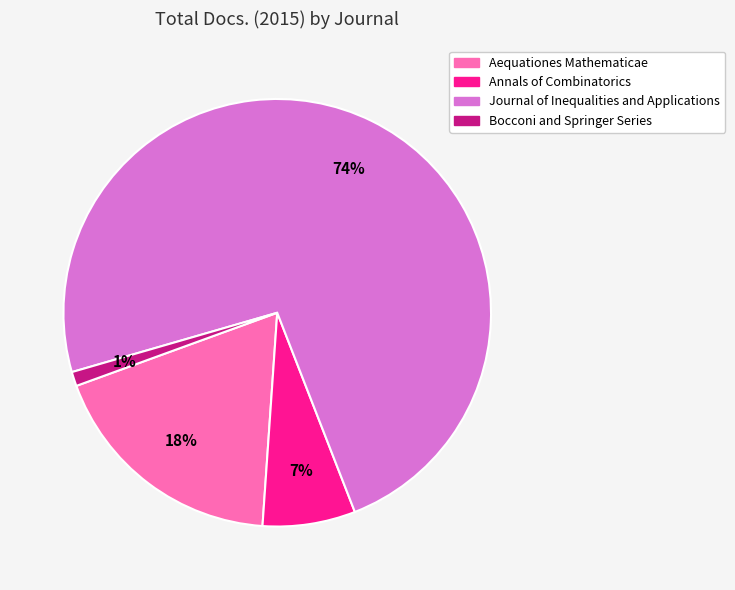

The Journal of Inequalities and Applications slice represents 88% of the pie. True or false?

False